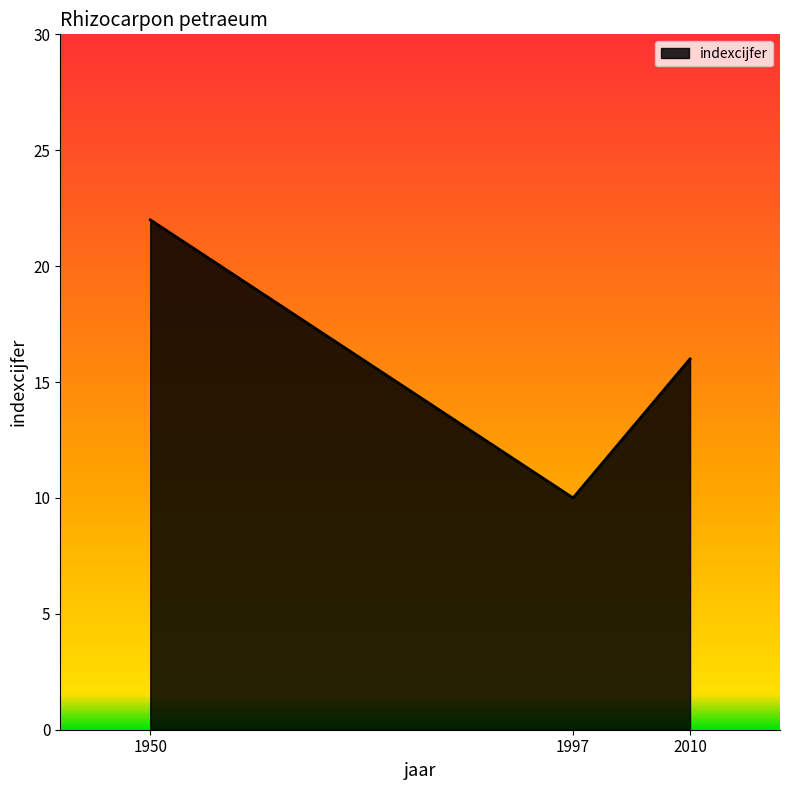

Rank the categories by value from lowest to highest.

1997, 2010, 1950